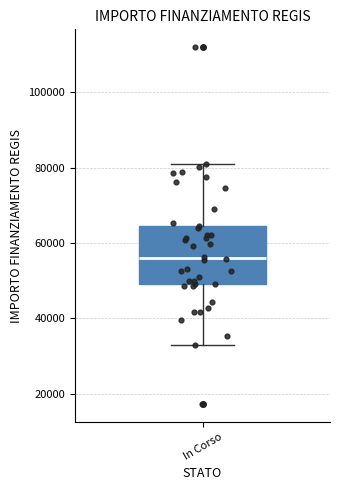

Transcribe this box plot: give where the median line is, the range the box spans, and where the two whiskers end, as read against the y-axis. The values are not printed on the chart, so give them approximately, as read against the axis.

median 56000, box 50000 to 64000, whiskers 32000 to 80000